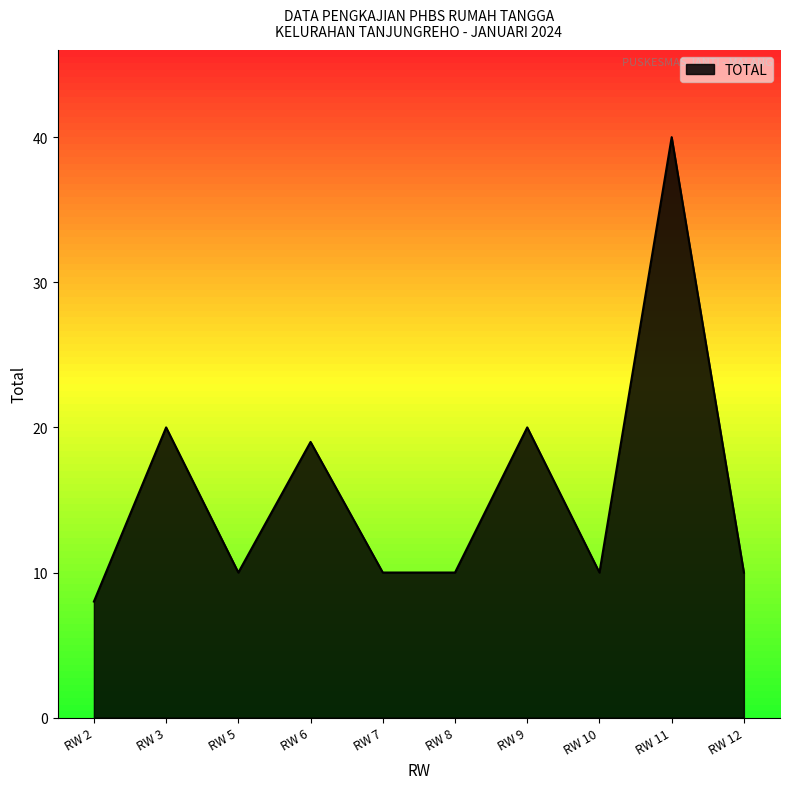

The value at RW 9 is 20. True or false?

True